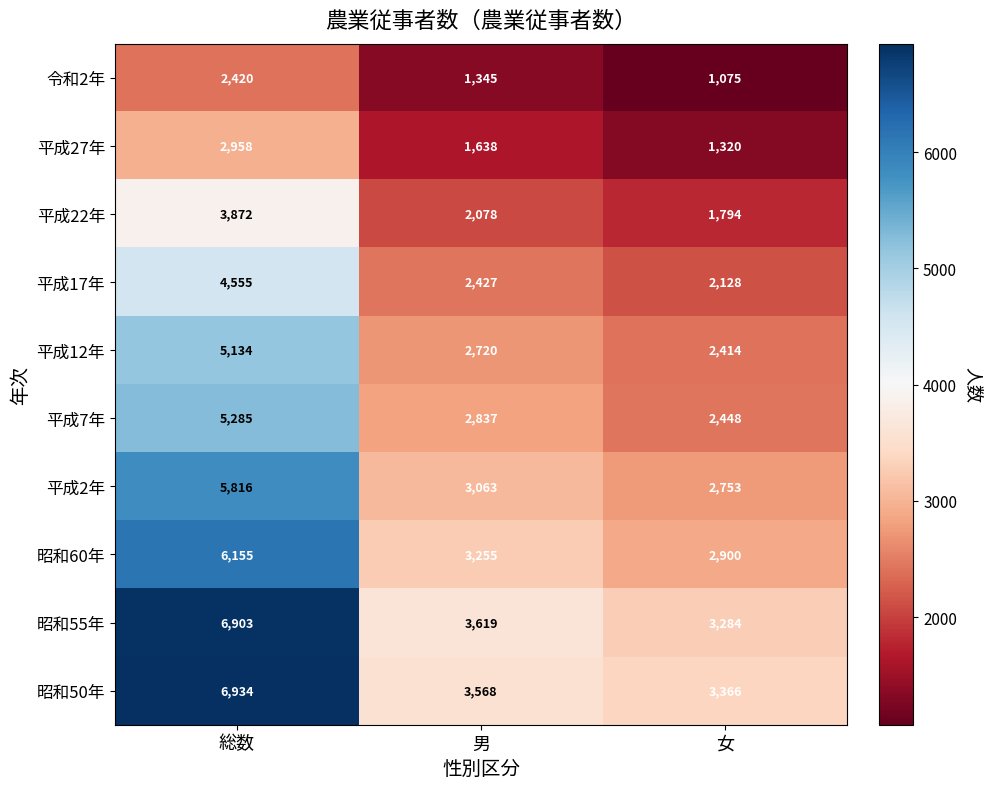

Where does the 平成12年 series first go above 2720?

総数